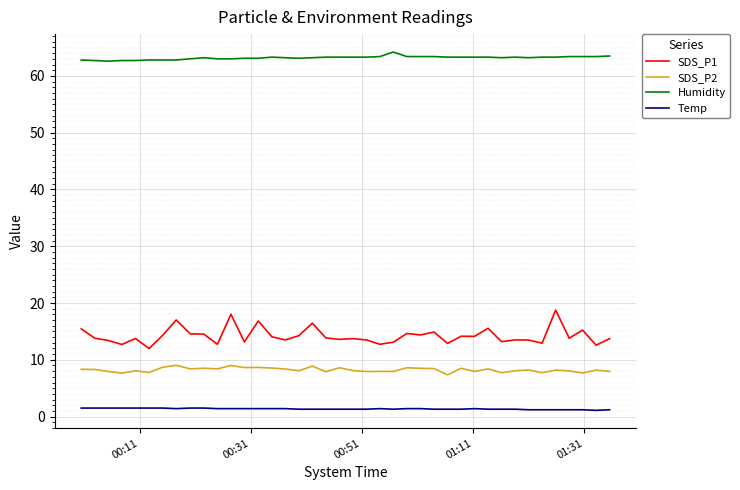

How many distinct data groups are displayed?

4